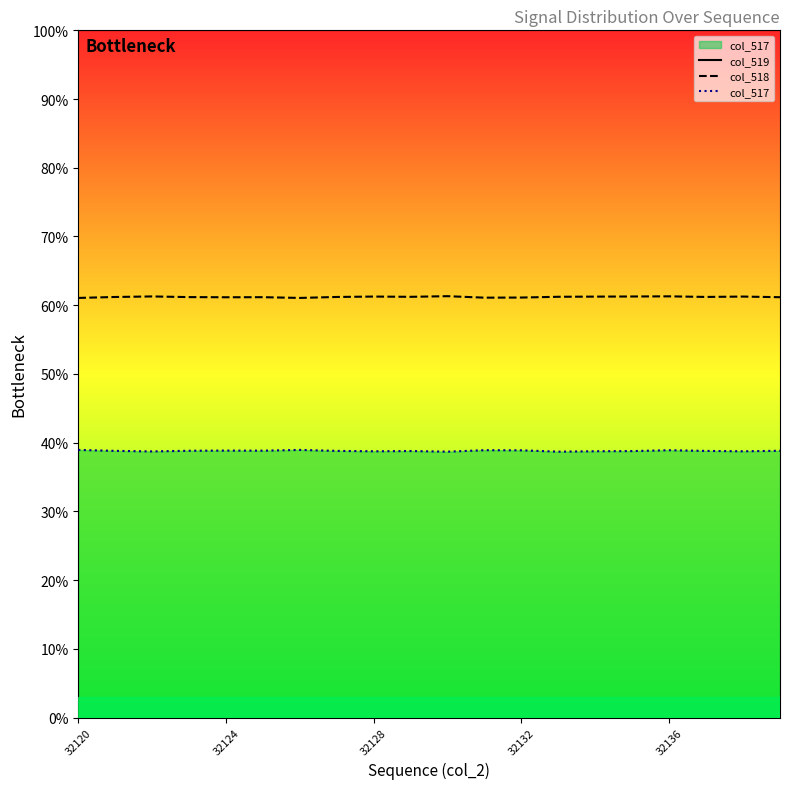

True or false: col_519 and col_517 intersect in this chart.

False